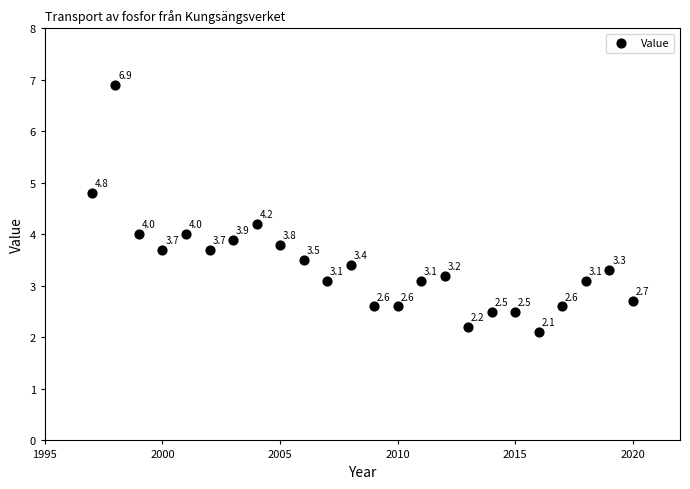

What is the range of Y values (max minus min)?

4.8